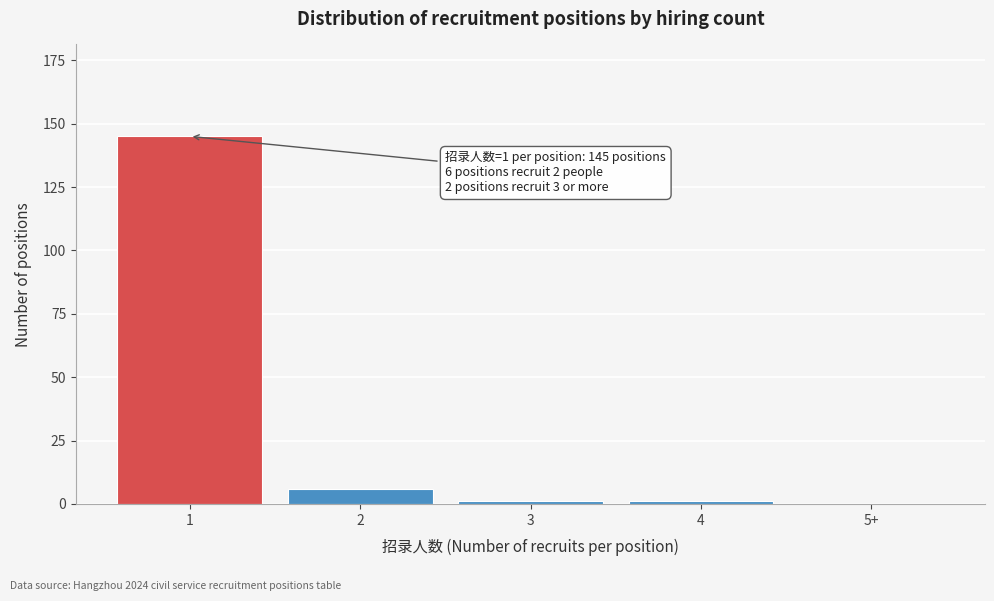

Reading left to right, transcribe all the data shown in this chart.

1=145	2=6	3=1	4=1	5+=0